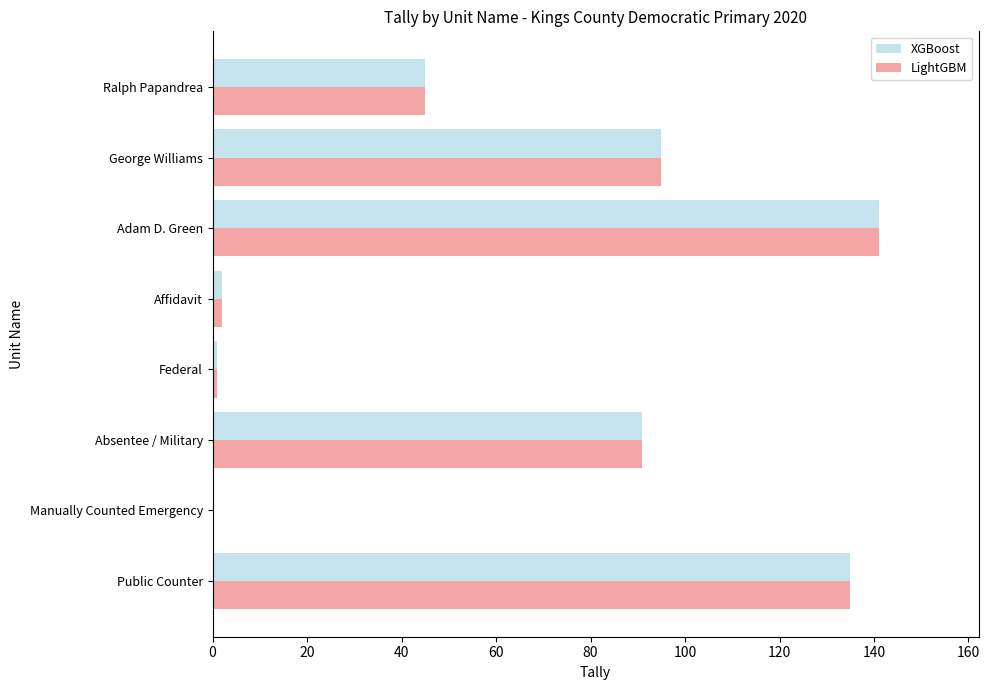

At which category is the sum across all series the highest?

Adam D. Green